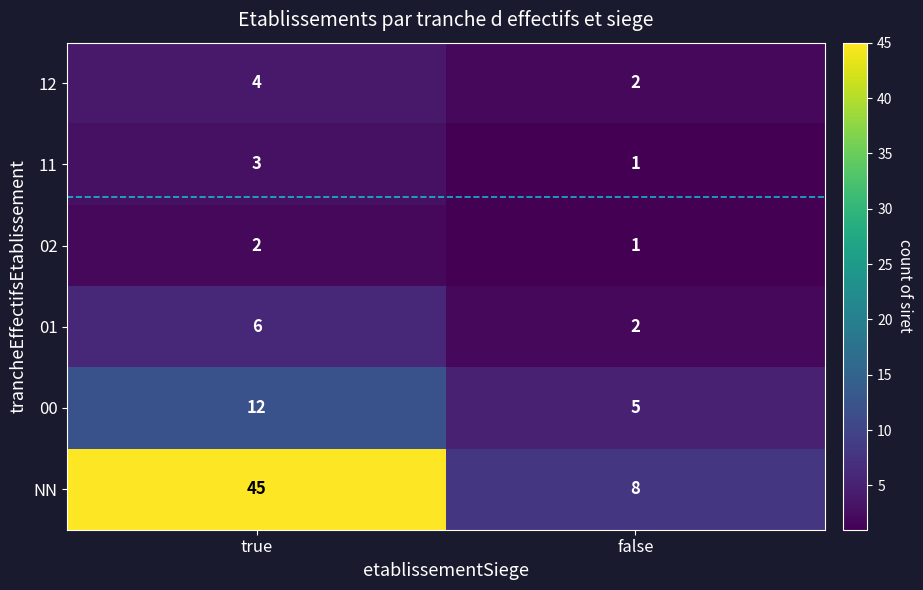

What is the total value across all series at true?

72